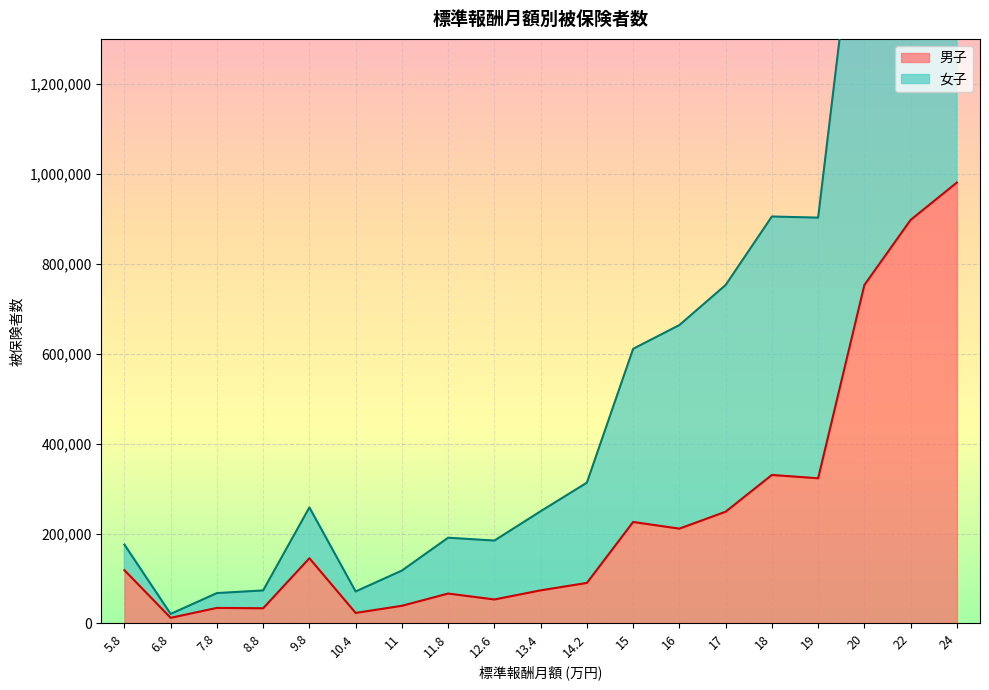

What is the minimum value shown in the chart?

12622